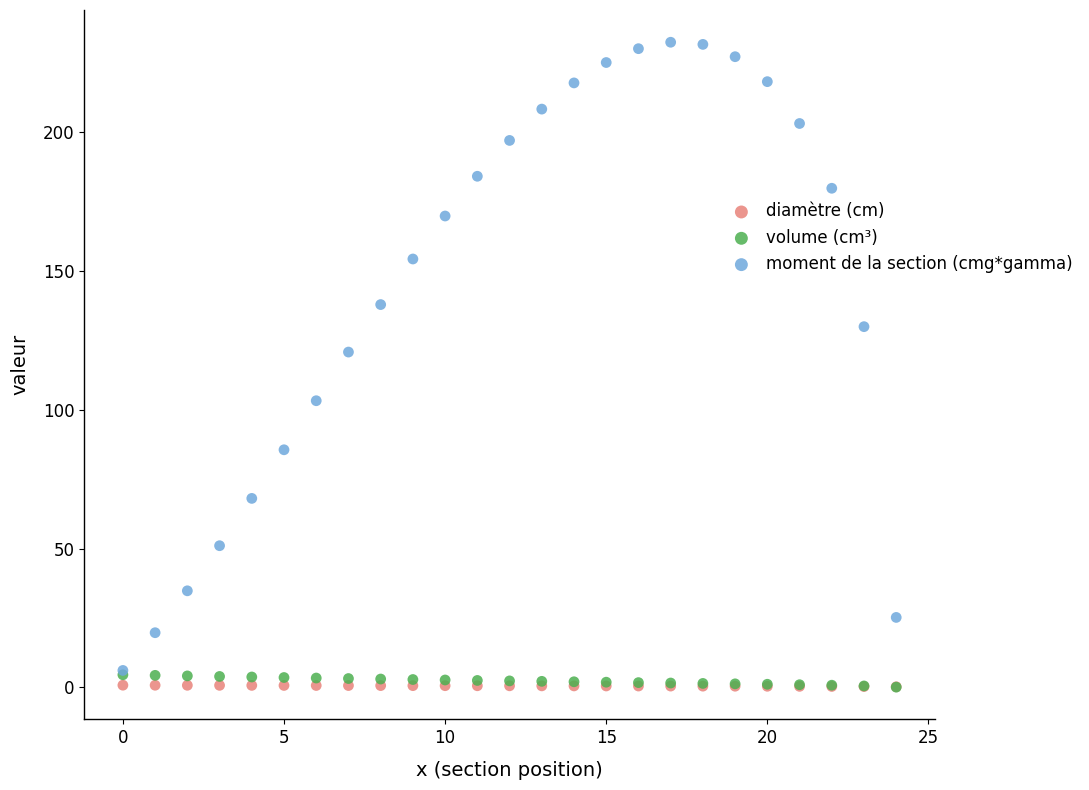

Across all series, what Y value is closest to 116?

120.9